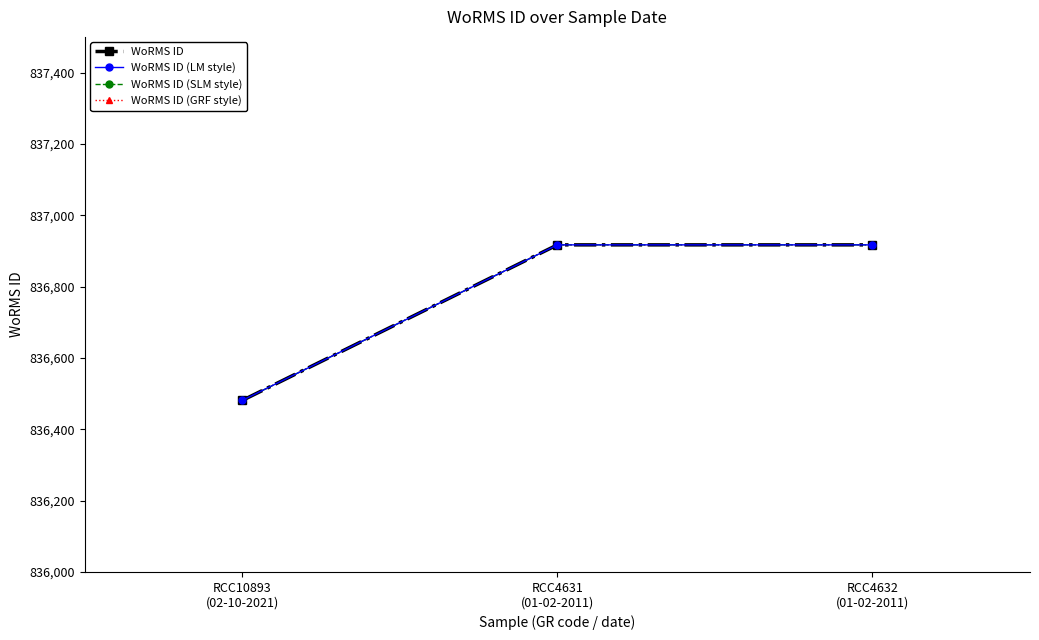

Does the chart have visible grid lines?

No